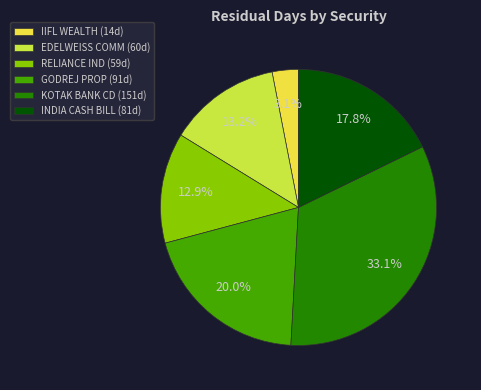

What is the largest slice in the pie chart?

KOTAK BANK CD (151d)